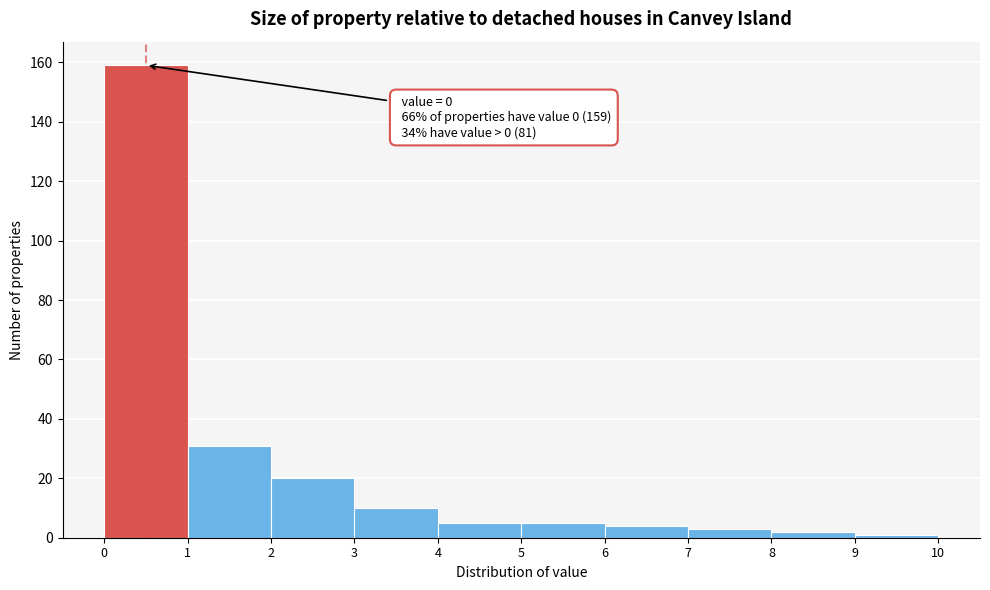

Which range on the x-axis has the tallest bar?

0 to 1